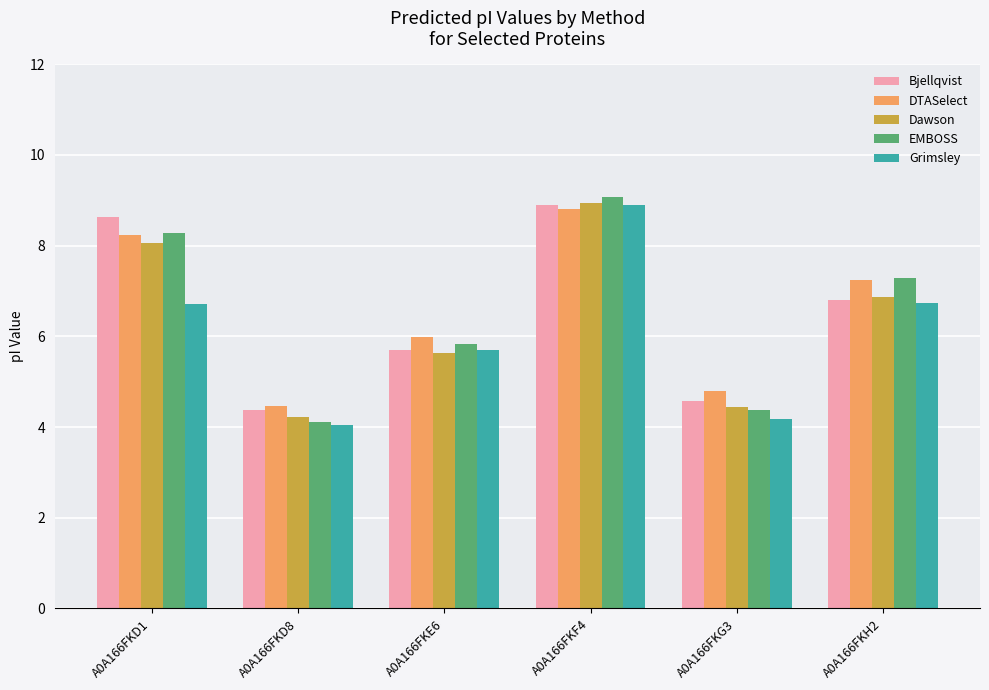

How many values in the Dawson series are below 6?

3